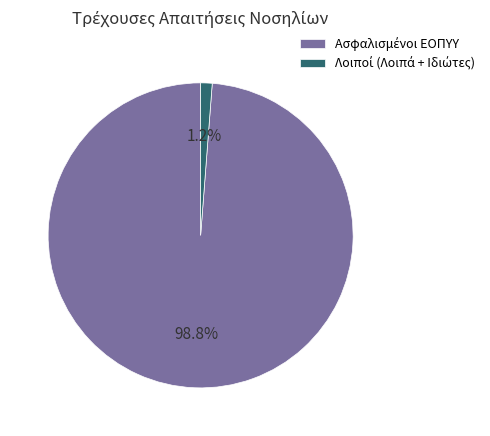

Is there a majority slice in this chart?

Yes